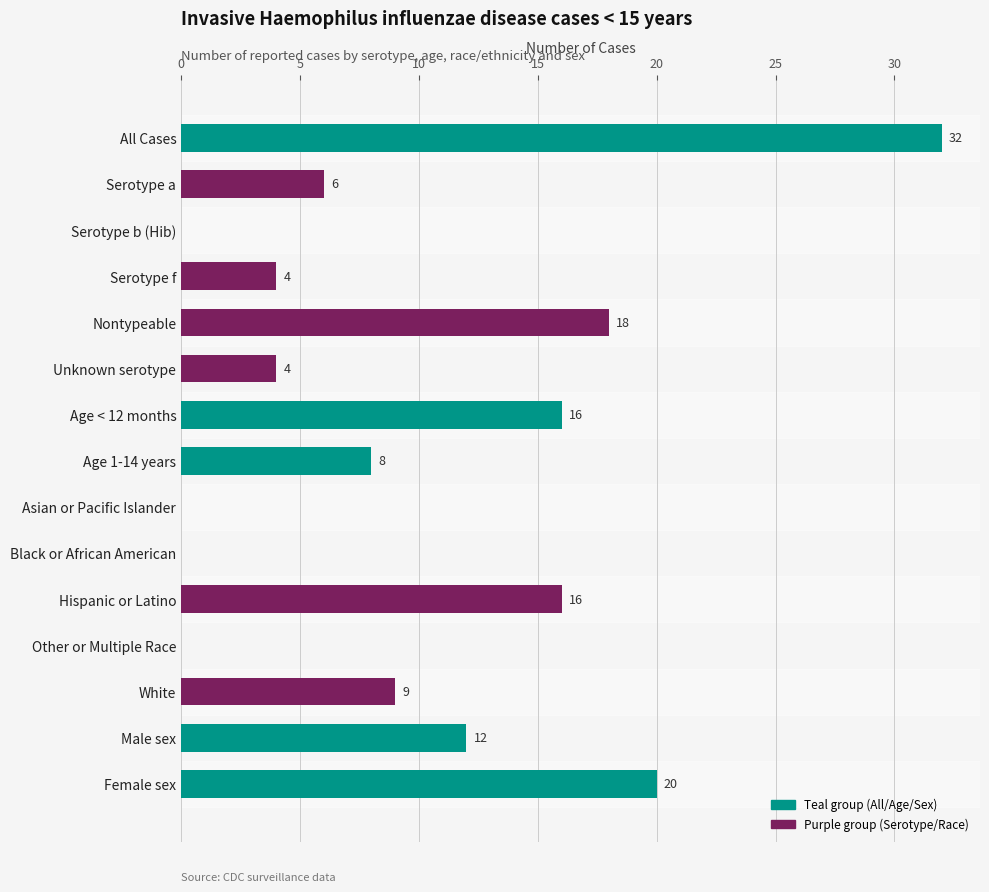

Are the bars grouped side by side (vs. stacked)?

No